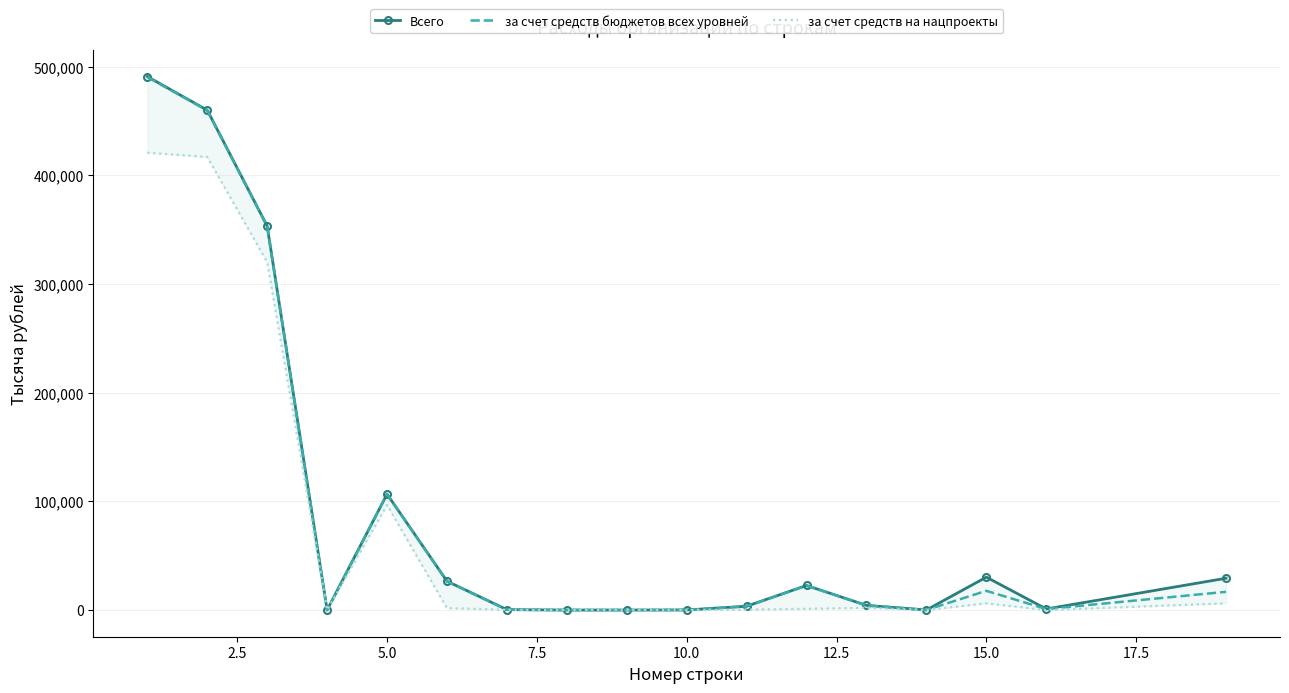

What is the highest value of the за счет средств бюджетов всех уровней series?

490439.1